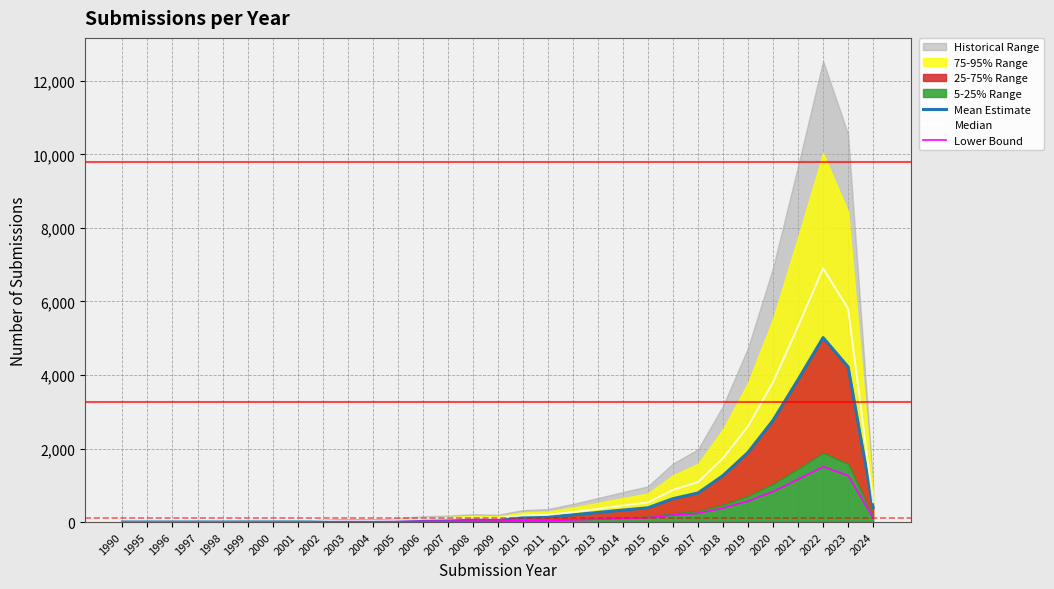

What is the minimum value shown in the chart?

0.1